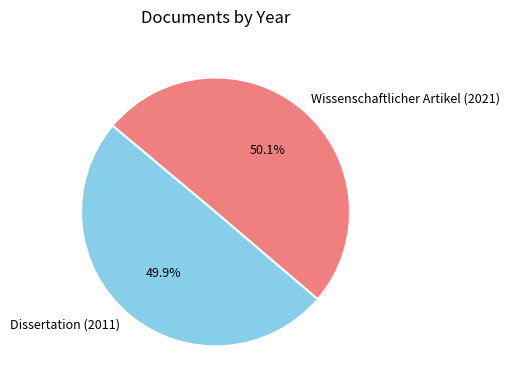

Is there any slice that represents more than half of the pie?

Yes